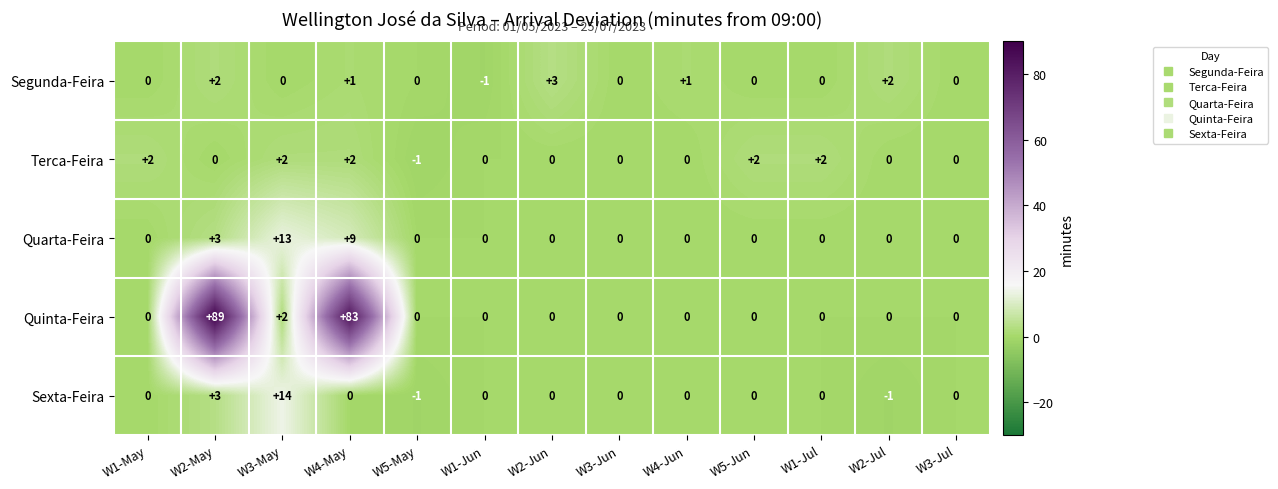

What is the difference between the maximum and minimum values in the Terca-Feira series?

3